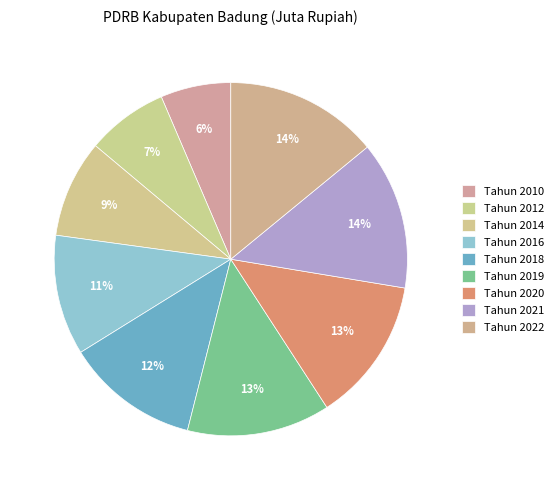

How many slices are in this pie chart?

9